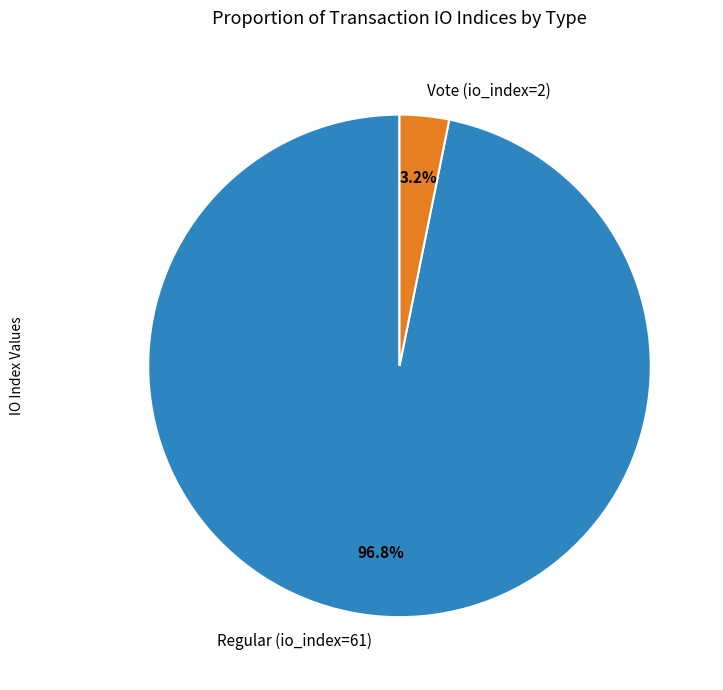

Is it true that Regular (io_index=61) is 97% of the pie?

True